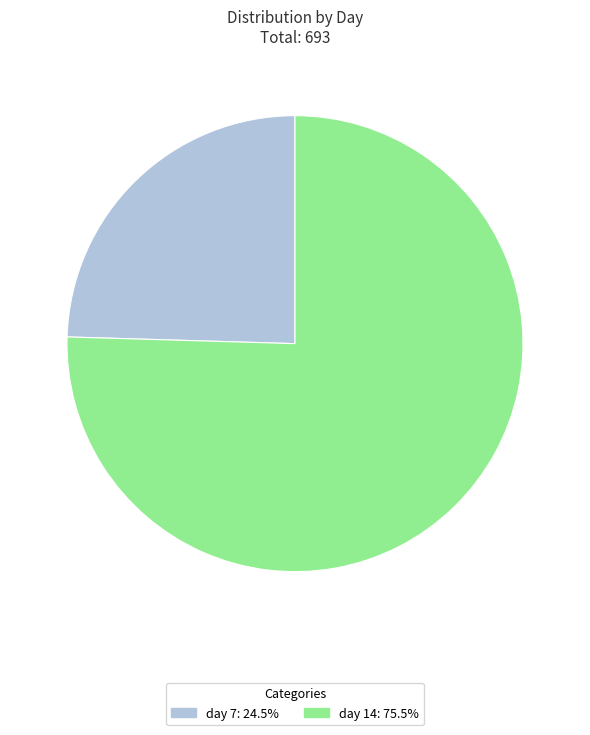

What is the ratio of the value at day 7: 24.5% to the value at day 14: 75.5%?

0.3